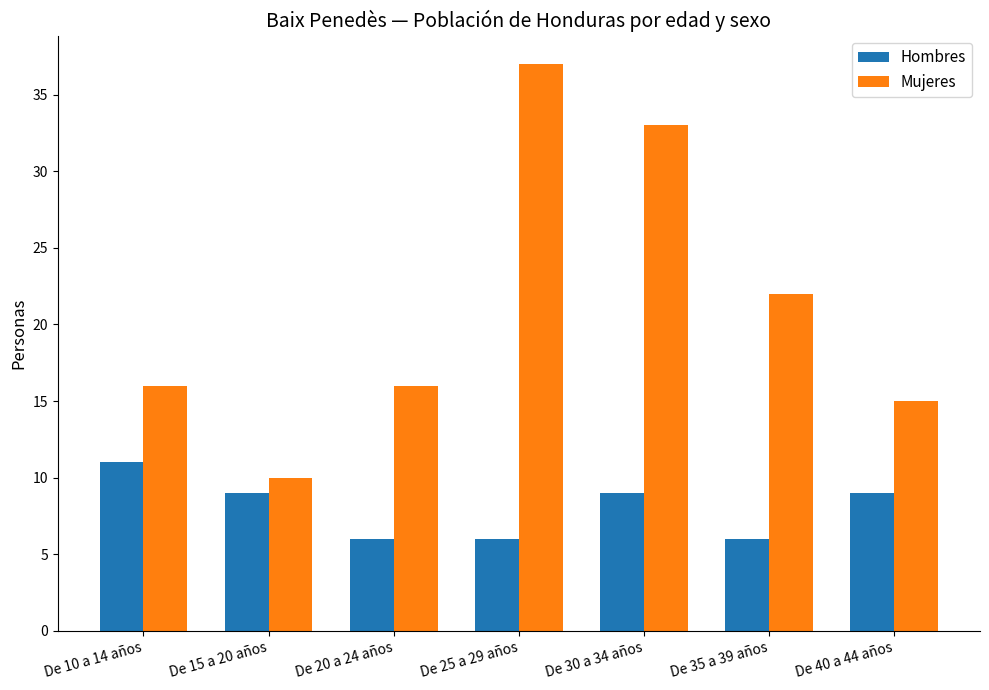

Which series changed the most between De 10 a 14 años and De 30 a 34 años?

Mujeres